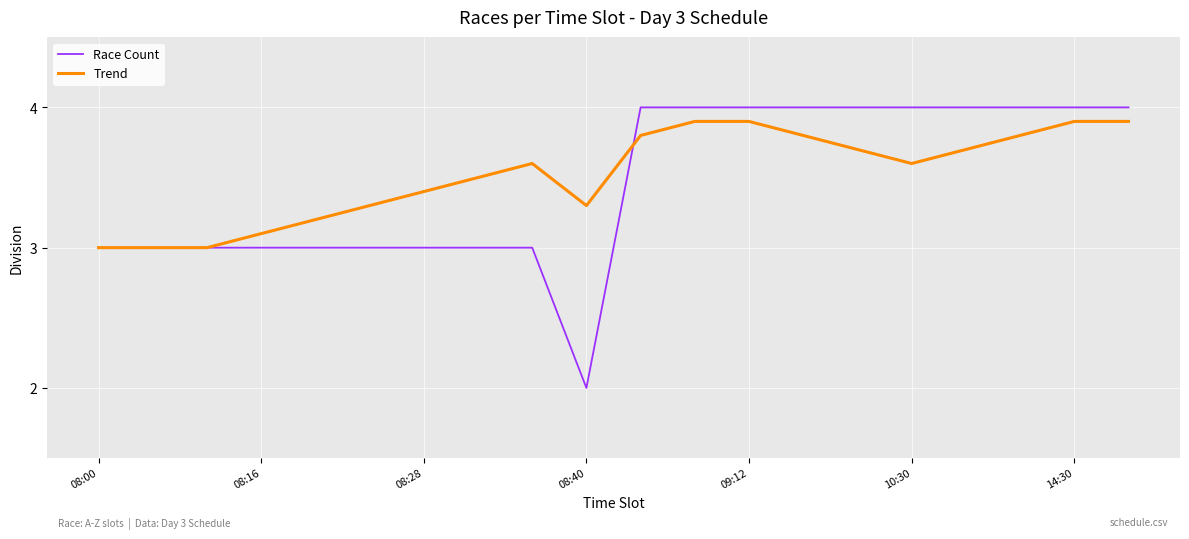

What is the greatest value displayed?

4.0